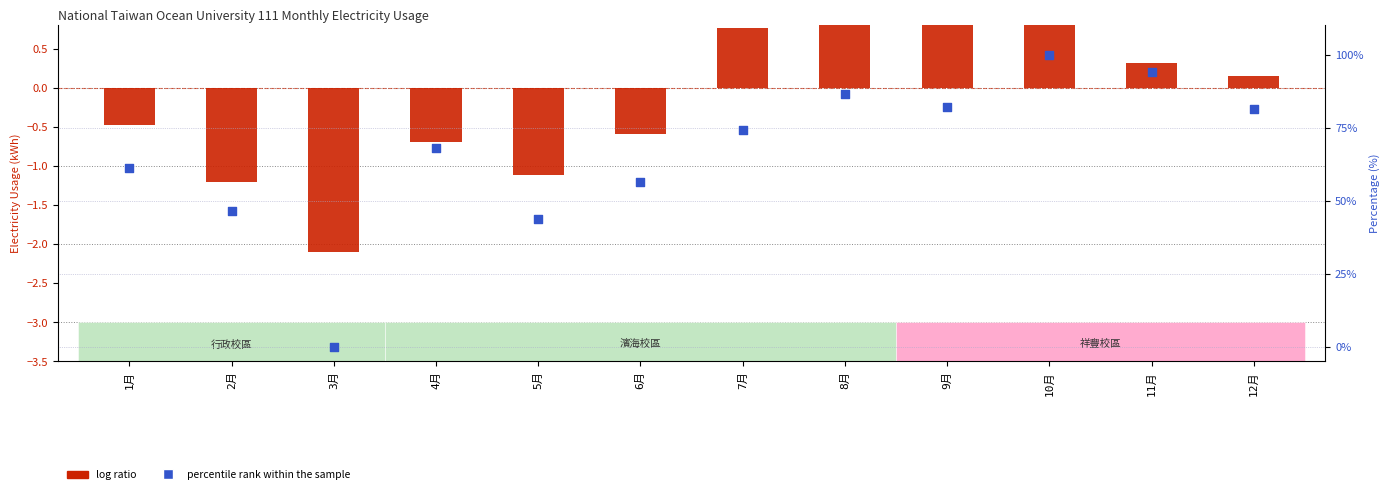

Which series has the widest spread of Y values?

percentile rank within the sample